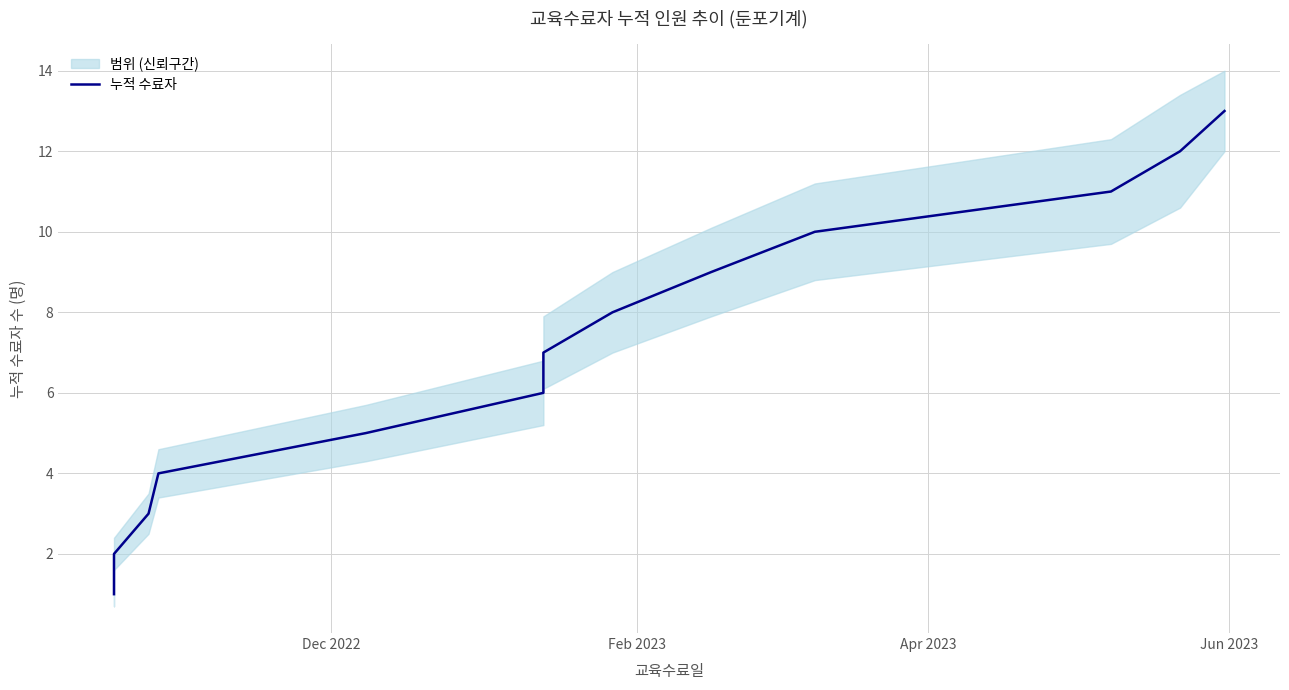

Reading left to right, list all the values displayed in this chart.

1	2	3	4	5	6	7	8	9	10	11	12	13